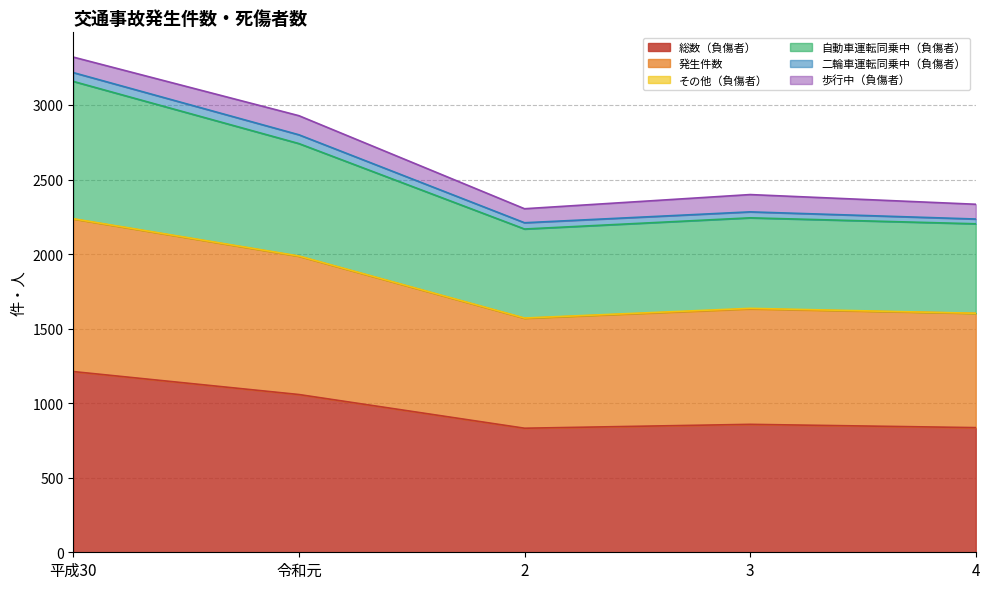

What is the minimum value for 総数（負傷者）?

832